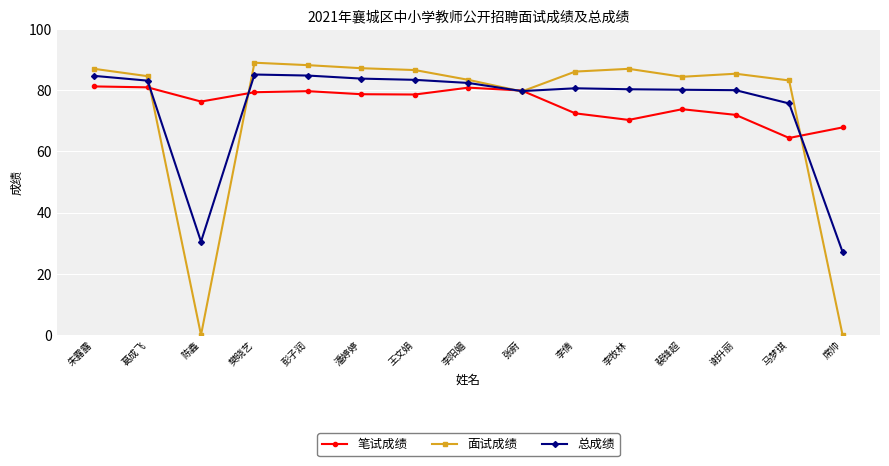

Does the chart display data point markers on the line(s)?

Yes